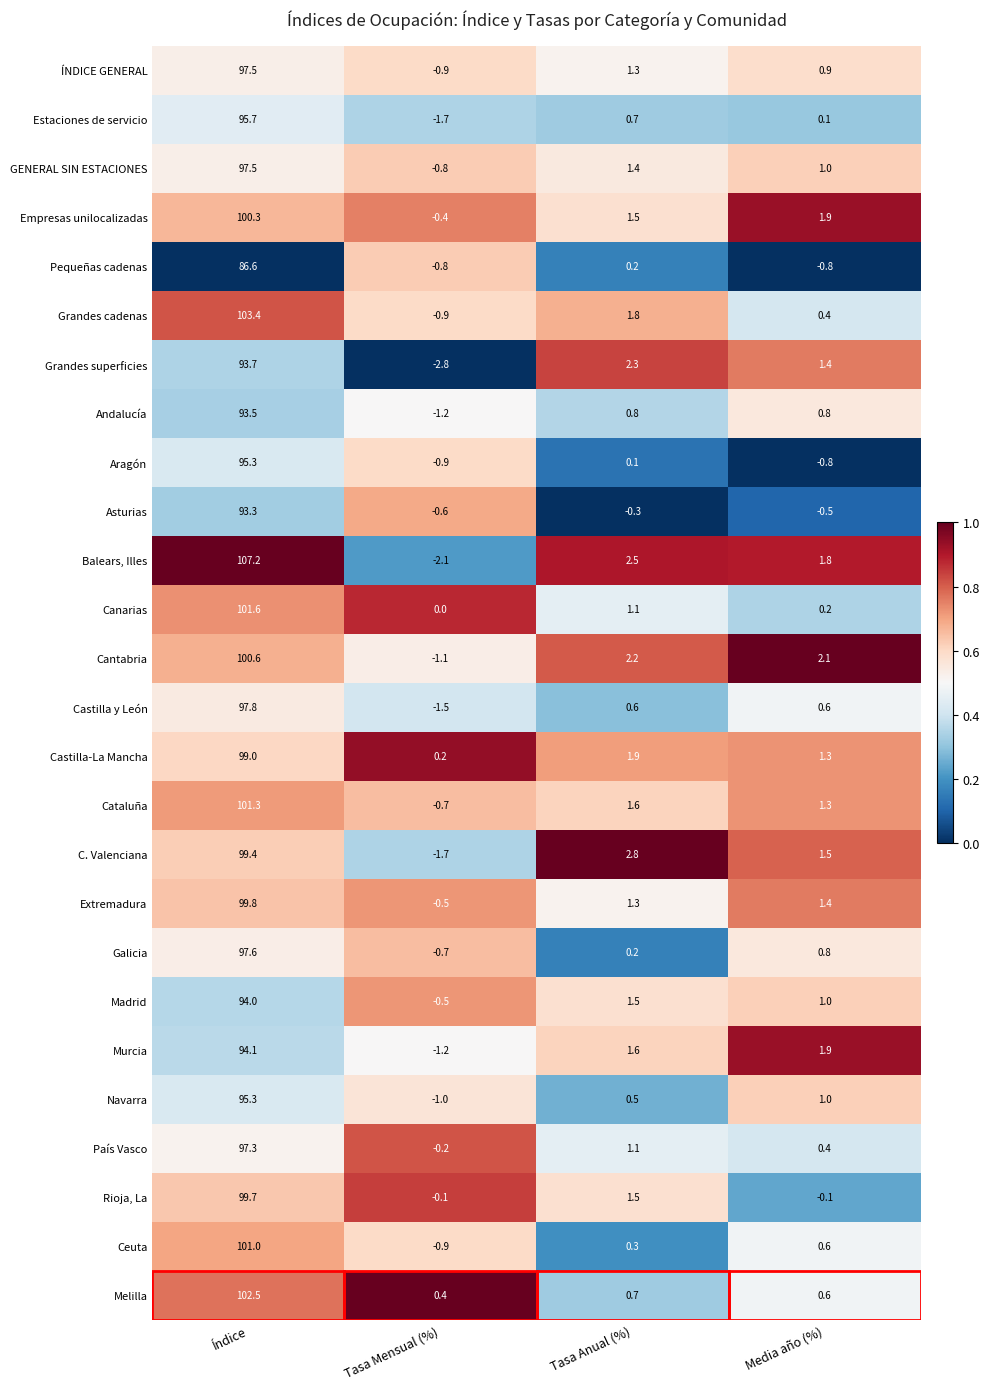

Rank the categories by Ceuta value from highest to lowest.

Índice, Media año (%), Tasa Anual (%), Tasa Mensual (%)